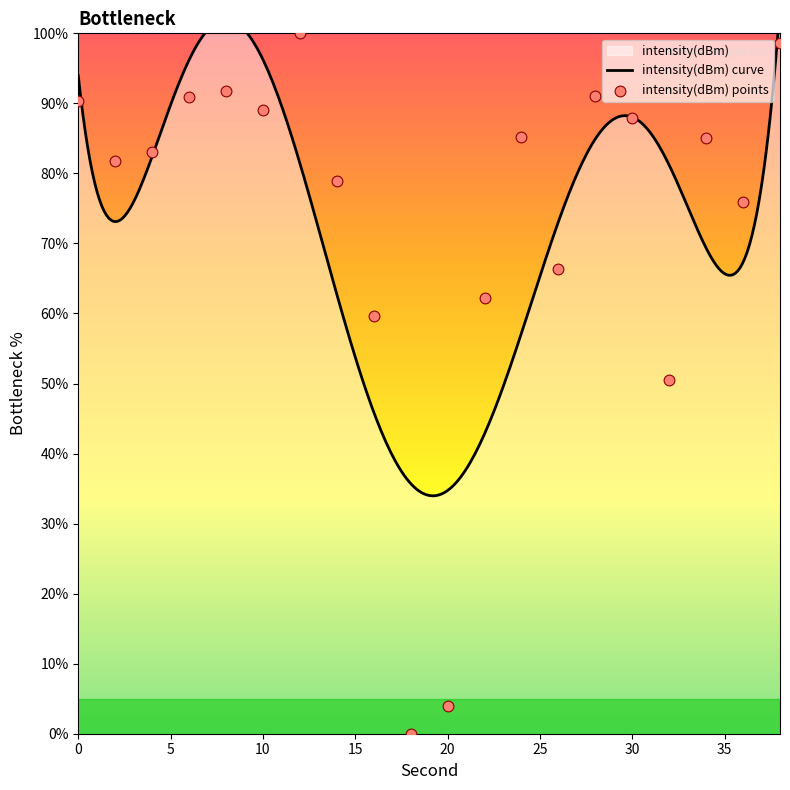

What is the change in value from 12 to 14?

-21.1